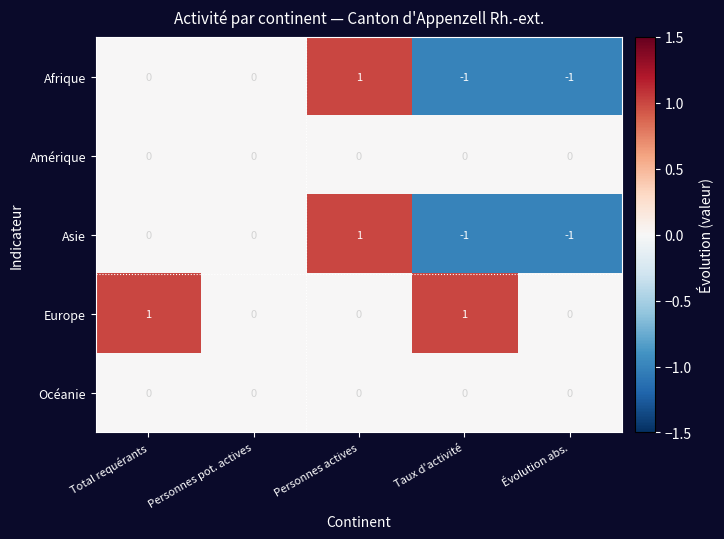

At which label does Asie reach its peak?

Personnes actives